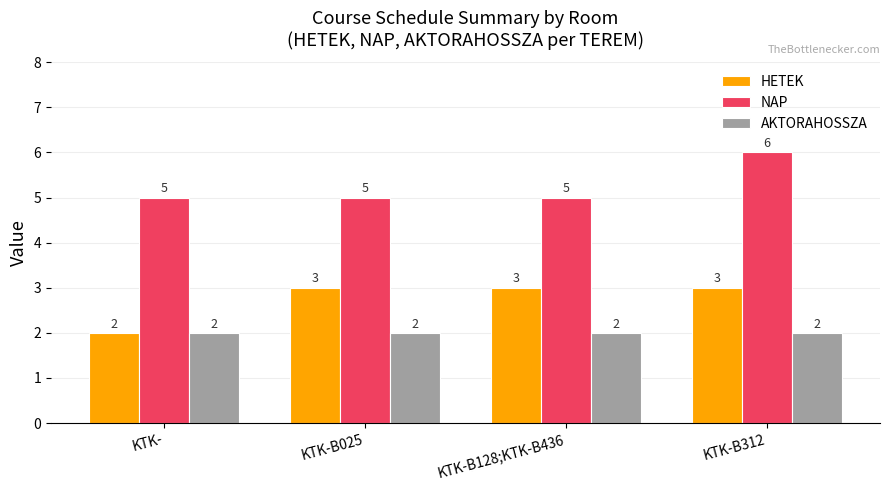

How many series are shown in this chart?

3